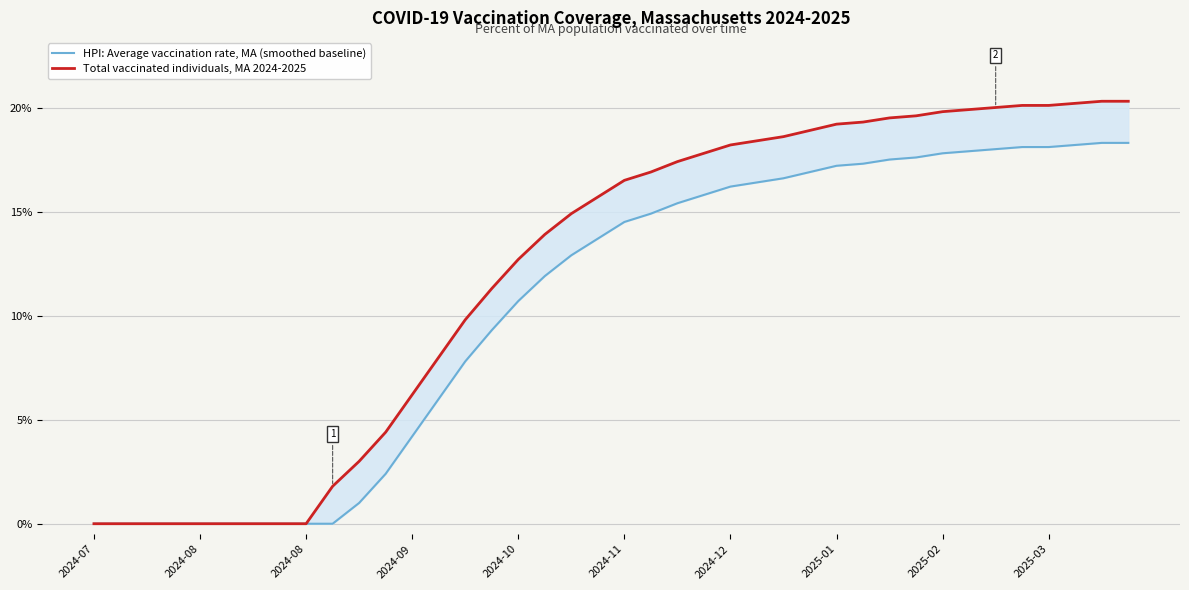

What is the average value of the Total vaccinated individuals, MA 2024-2025 series?

0.1